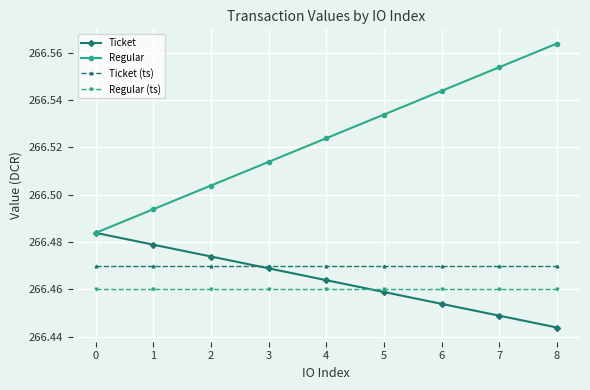

Which category has the lowest value across all series?

8